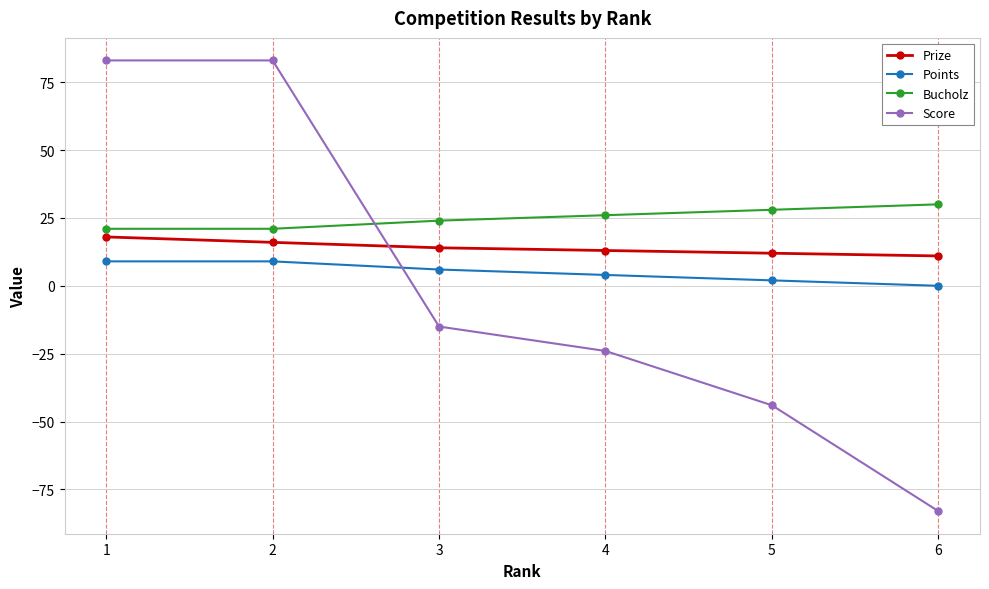

Where do Prize and Score first cross each other?

2 and 3